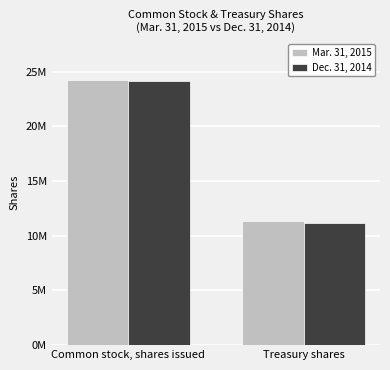

At Common stock, shares issued, list the series in order from smallest to largest.

Dec. 31, 2014, Mar. 31, 2015